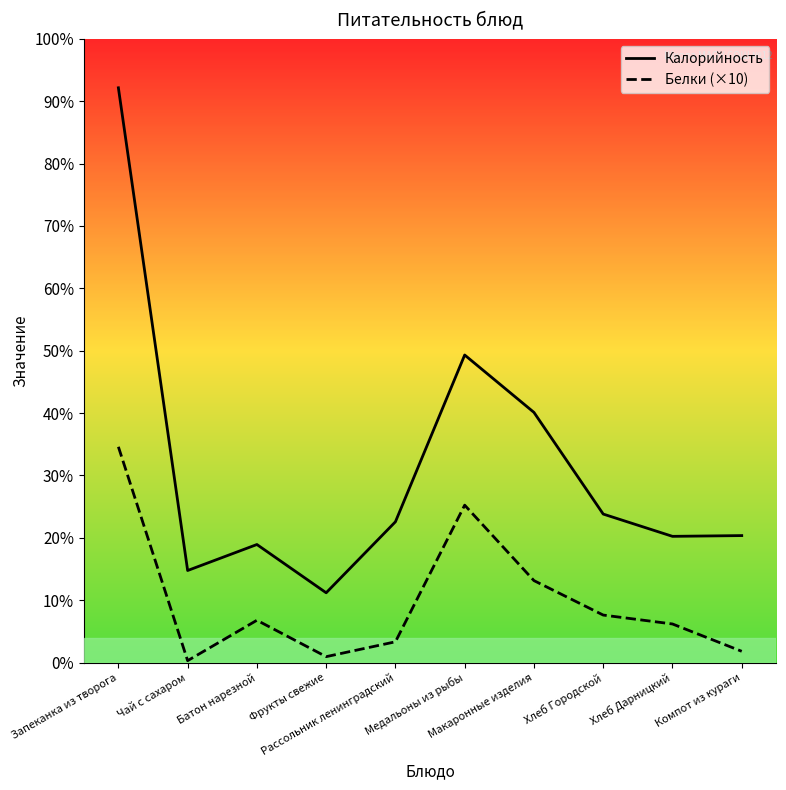

True or false: Калорийность and Белки (×10) cross at least once.

False